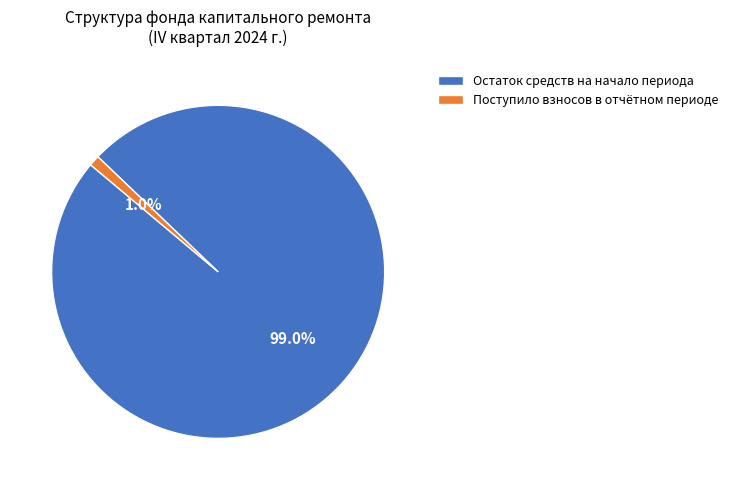

Is there a majority slice in this chart?

Yes